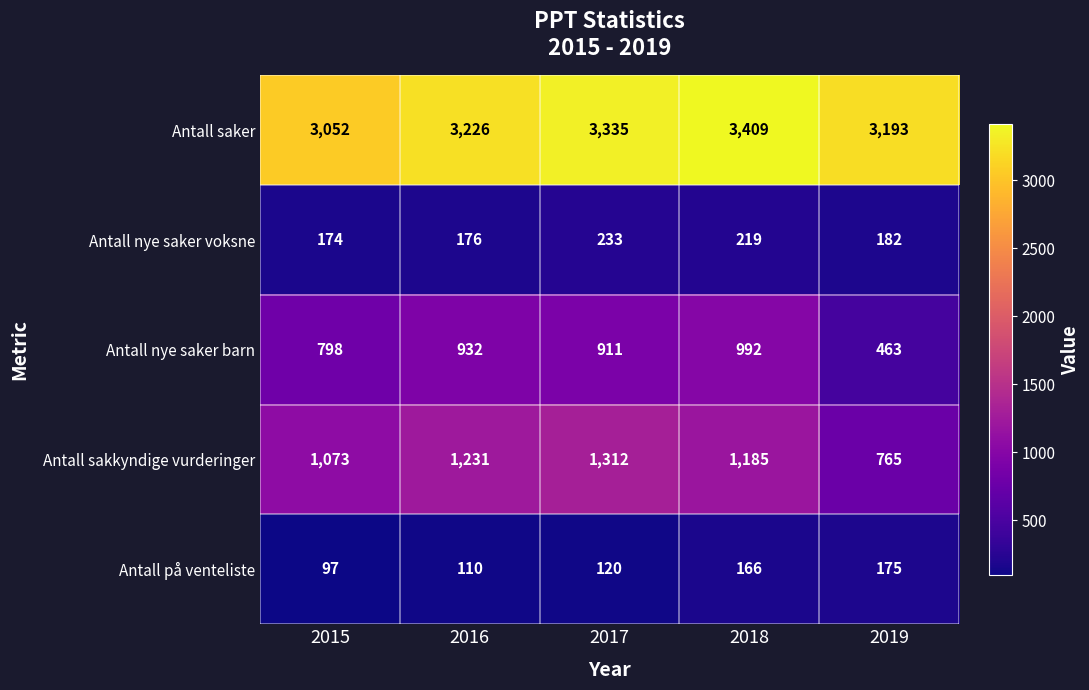

Which series has the widest spread of values?

Antall sakkyndige vurderinger